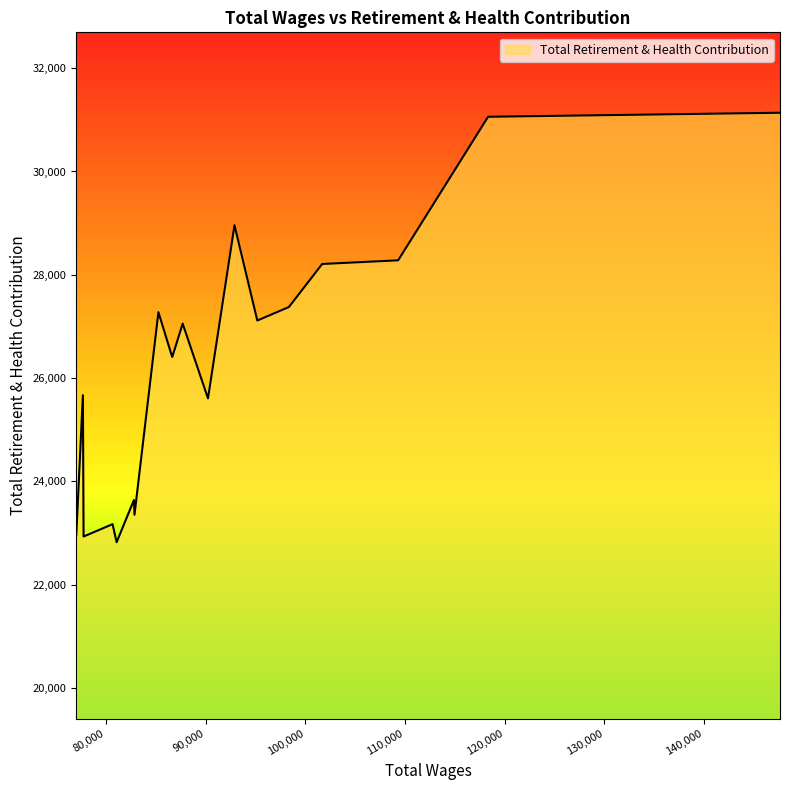

What is the difference between the maximum and minimum values?

8315